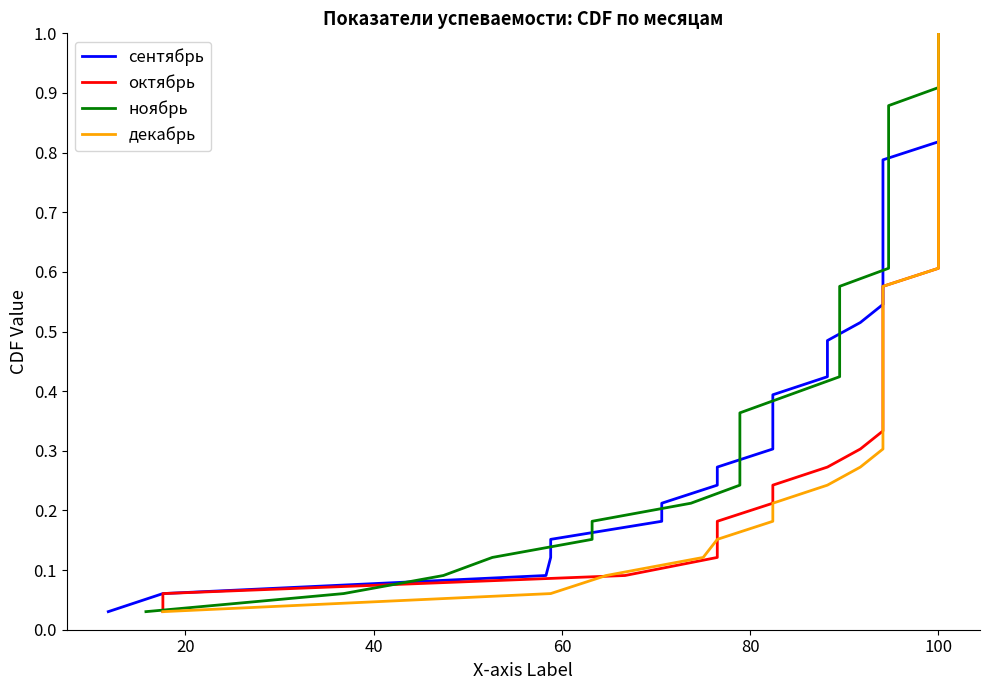

True or false: сентябрь and декабрь intersect in this chart.

False